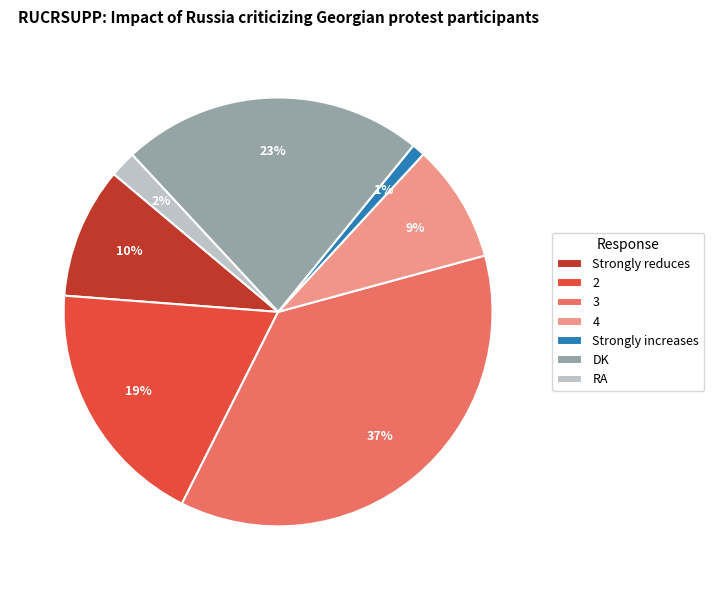

To the nearest percent, what is the difference between the RA and 3 slice percentages?

35%